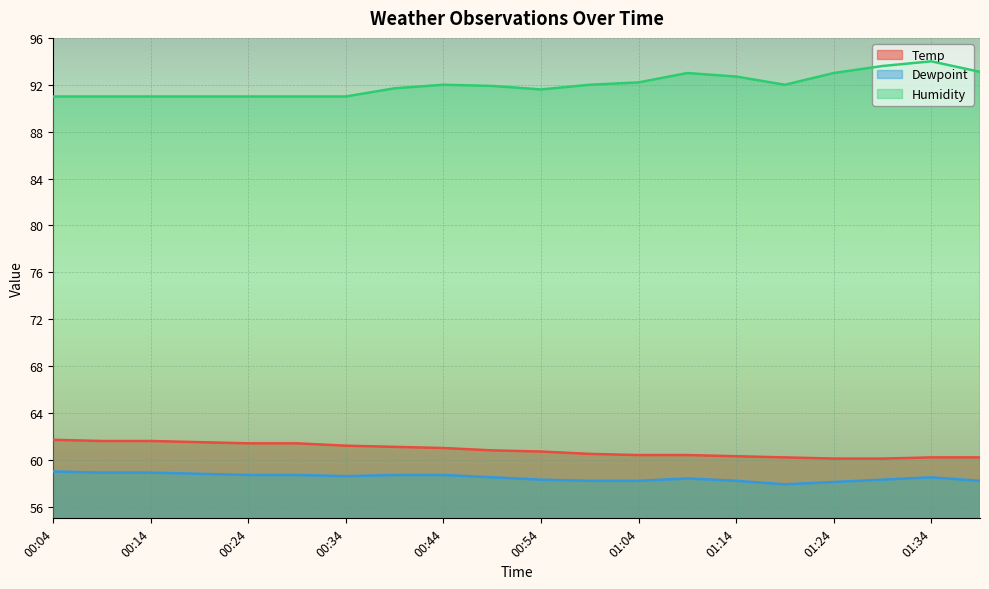

True or false: Humidity has a value of 48.4 at 01:39.

False